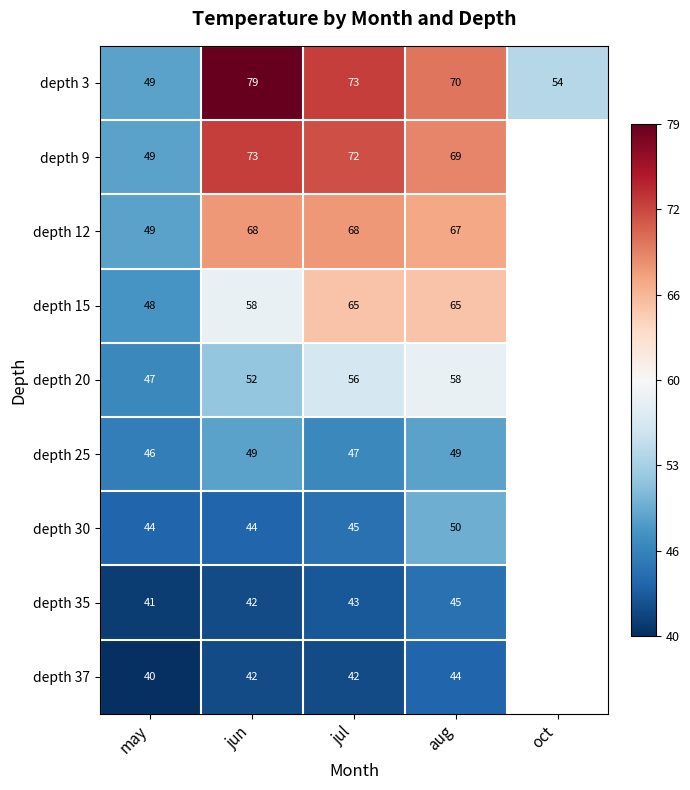

What is the total value across all series at aug?

517